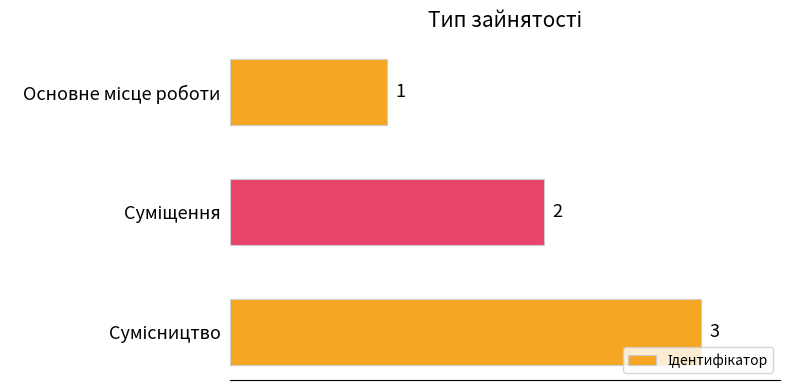

What is the maximum value shown in the chart?

3